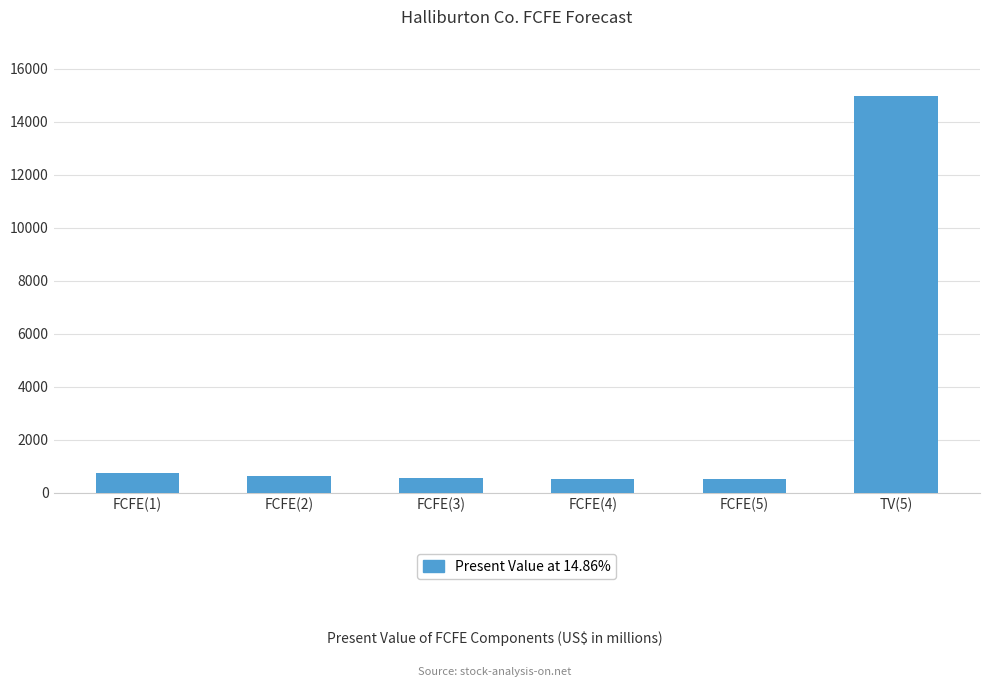

True or false: the data shows 619 at FCFE(2).

True